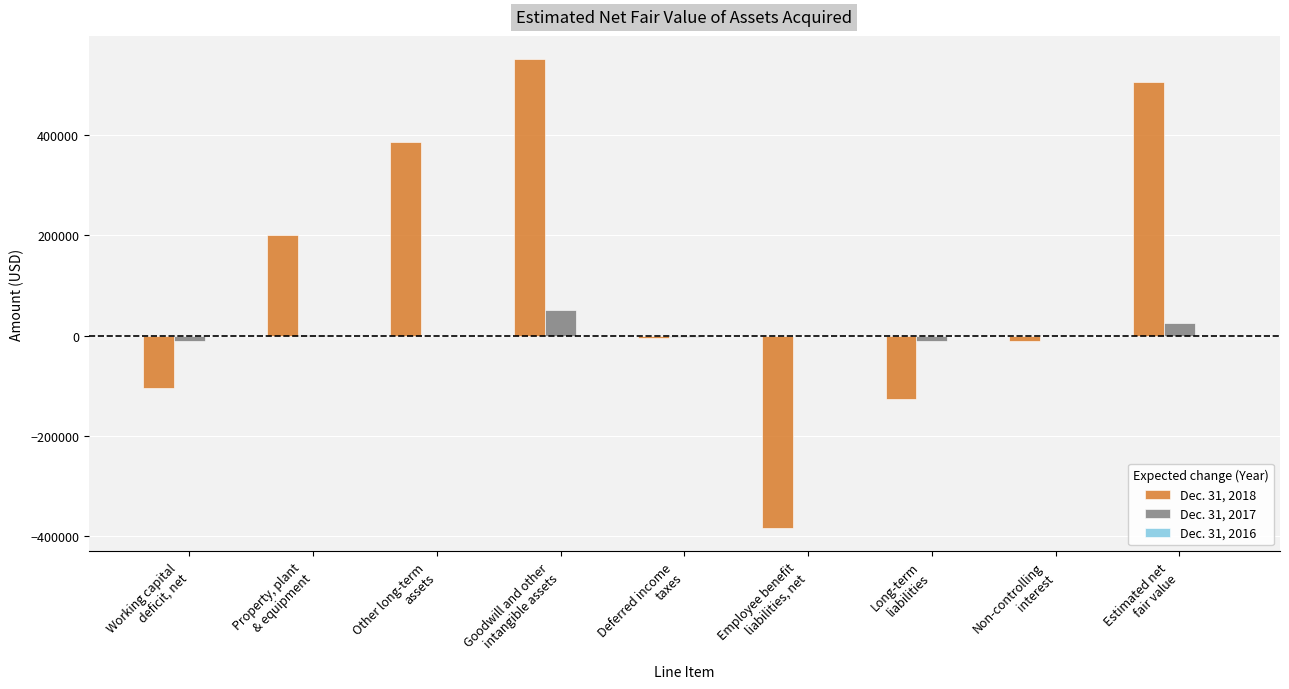

What is the difference between the Dec. 31, 2017 values at Long-term
liabilities and Property, plant
& equipment?

12092